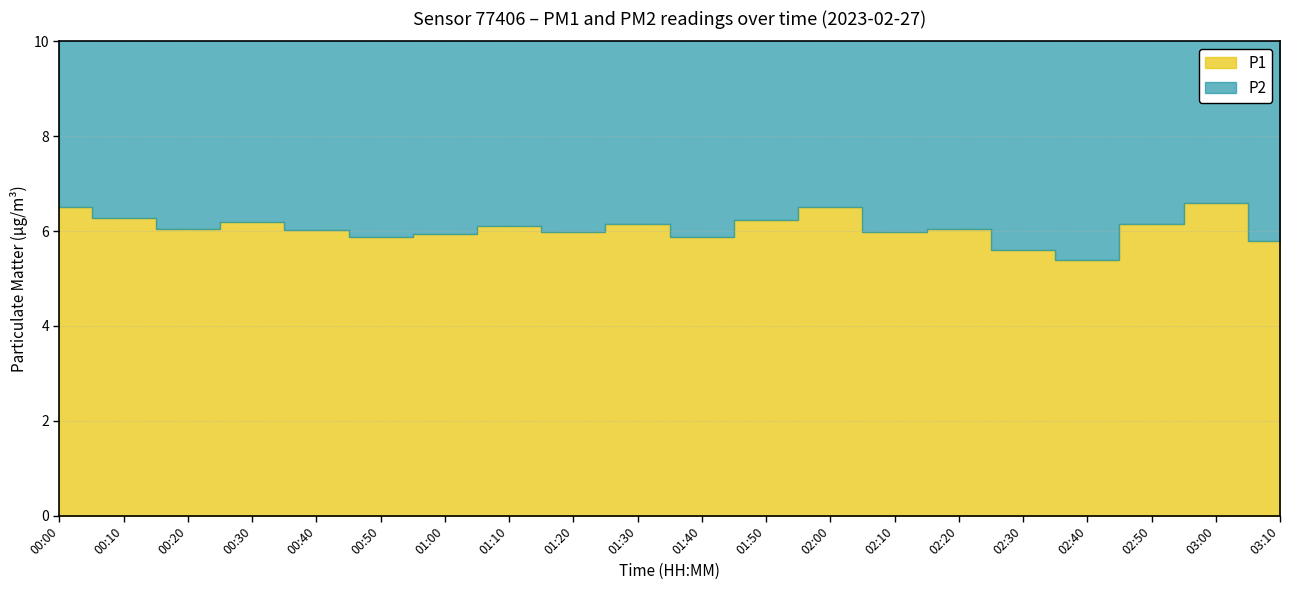

What is the highest value of the P2 series?

6.6